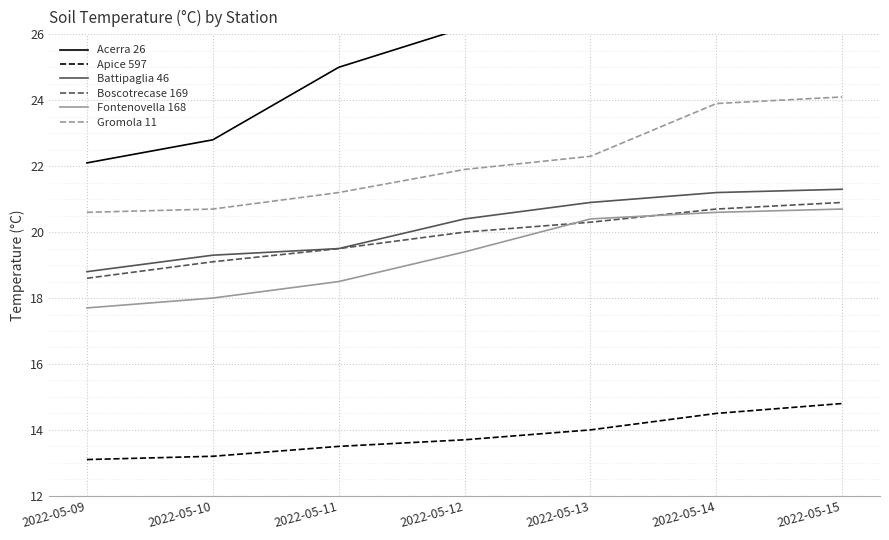

True or false: Apice 597 and Fontenovella 168 intersect in this chart.

False